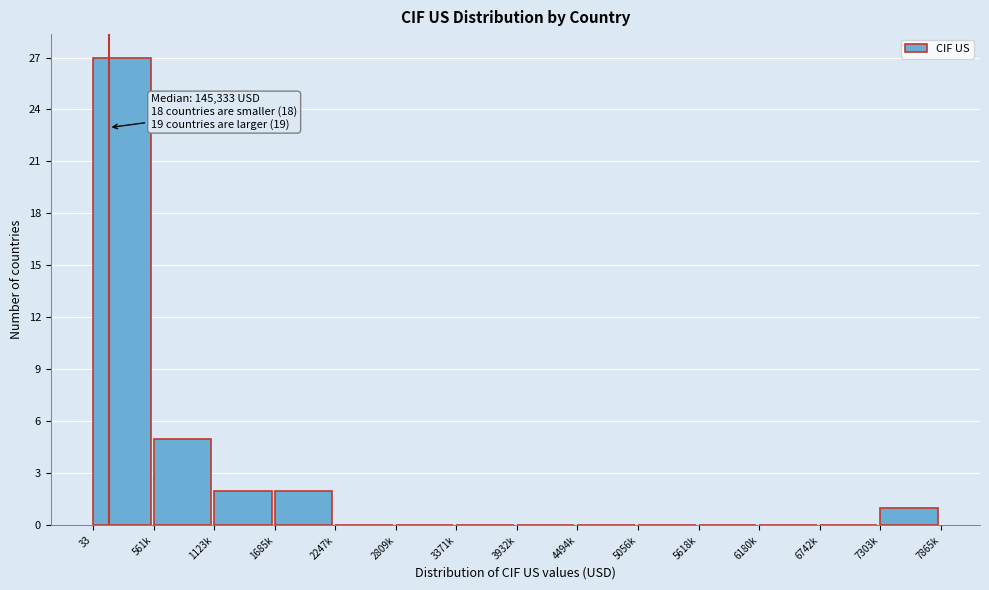

Reading left to right, what are all the values shown in this chart?

33=27	561k=5	1123k=2	1685k=2	2247k=0	2809k=0	3371k=0	3932k=0	4494k=0	5056k=0	5618k=0	6180k=0	6742k=0	7303k=1